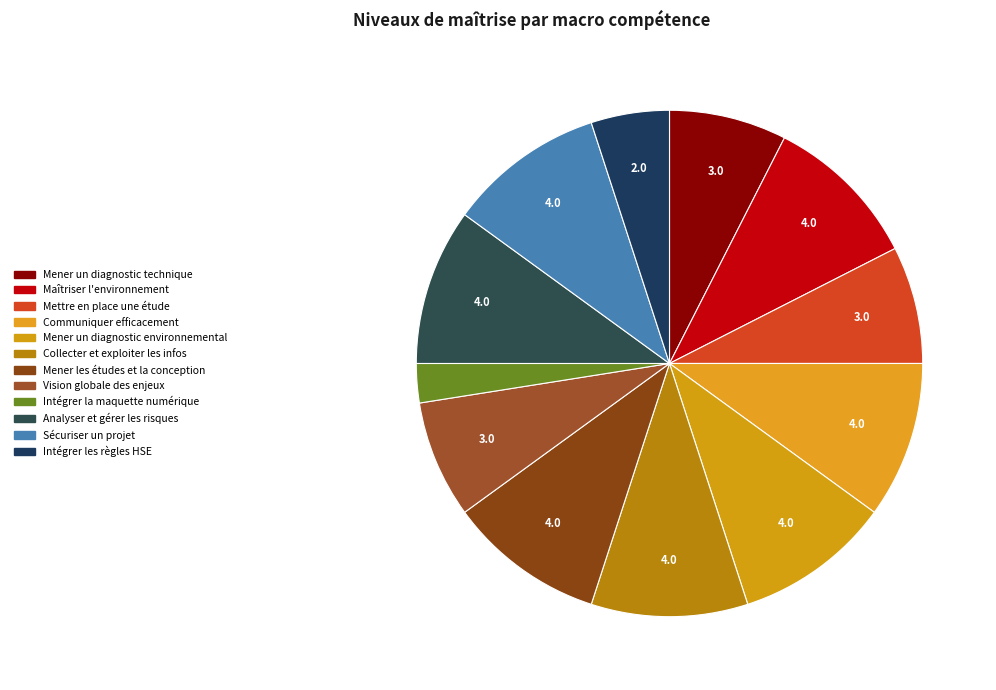

The Mener les études et la conception slice represents 10% of the pie. True or false?

True